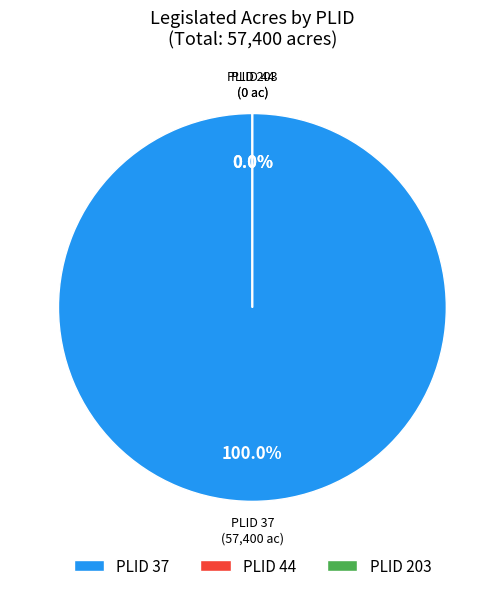

Combined, do 44 and 37 account for over 50%?

Yes